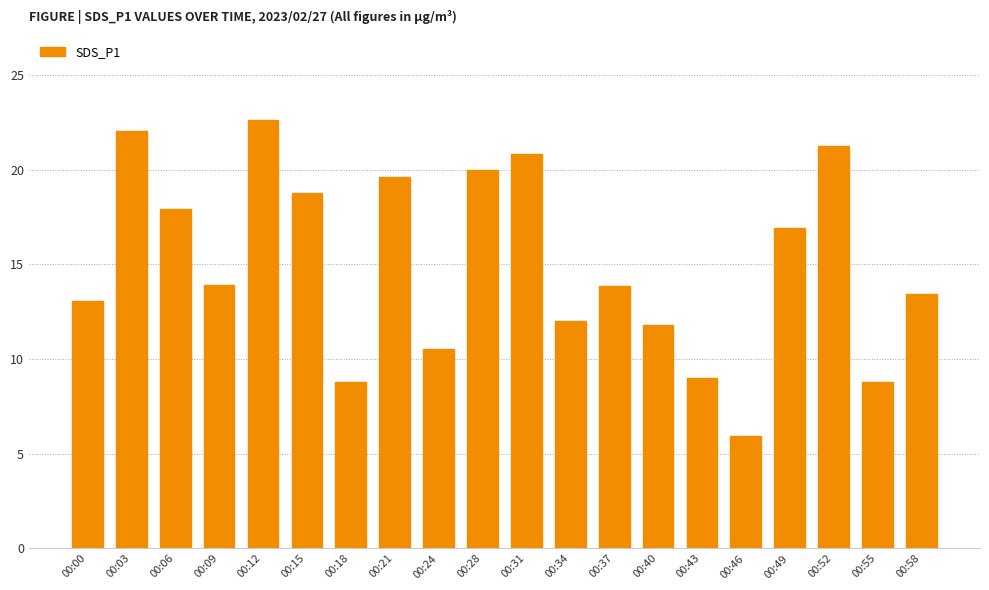

Read the value at 00:40.

11.8